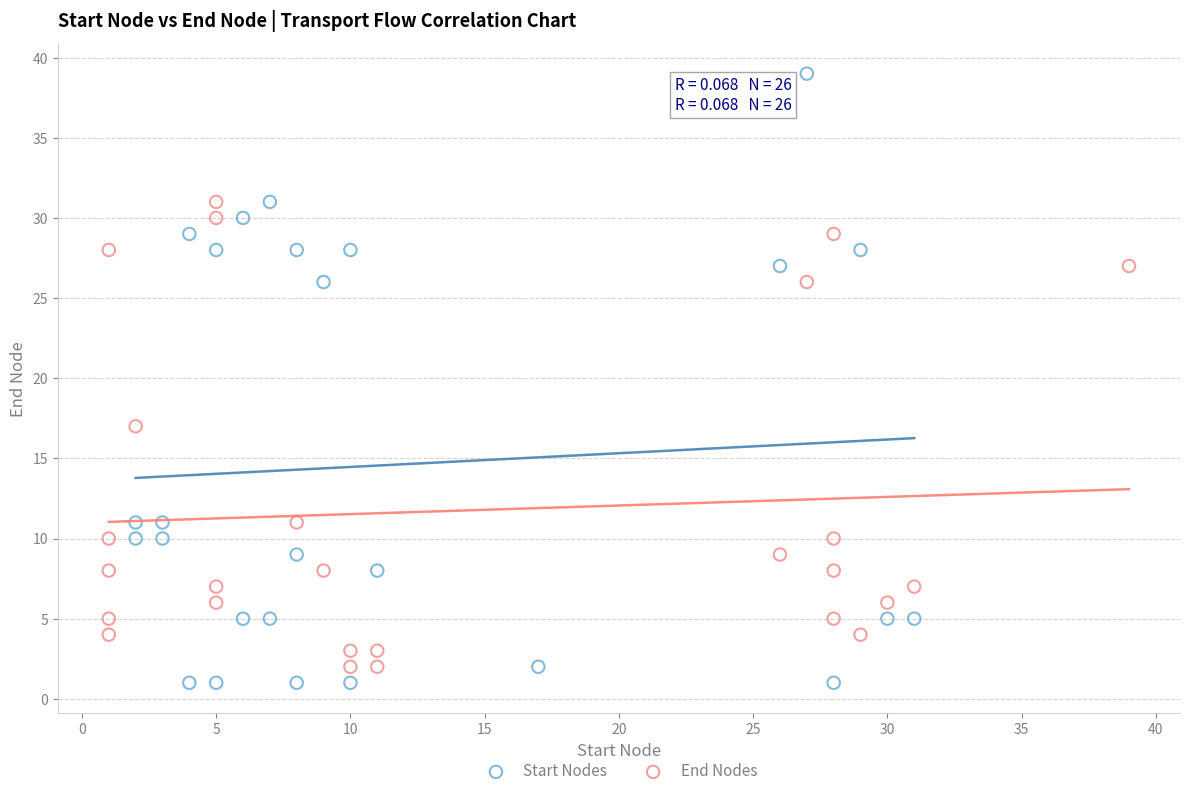

Which series contains the lowest Y value?

Start Nodes